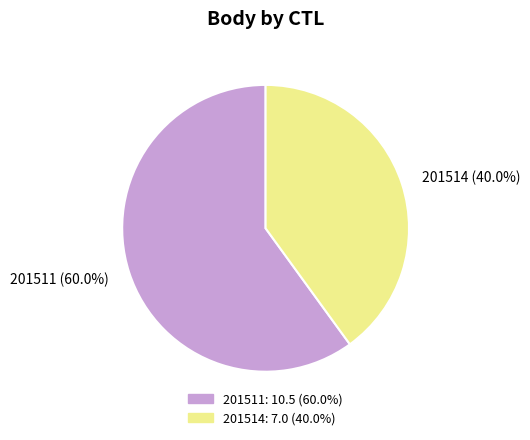

Does 201511 represent more than half of the total?

Yes